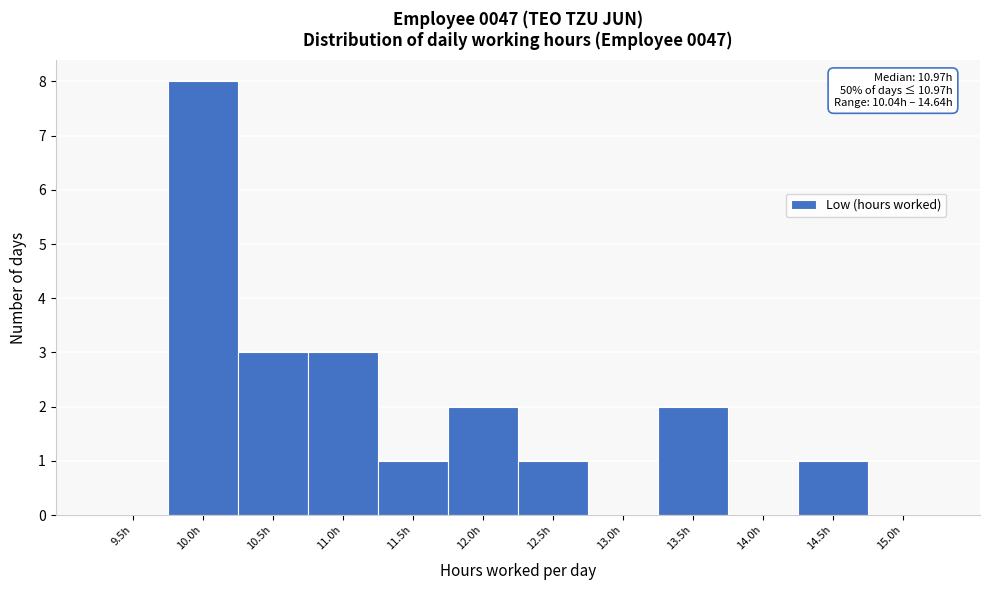

Reading left to right, what are all the values shown in this chart?

9.5h=0	10.0h=8	10.5h=3	11.0h=3	11.5h=1	12.0h=2	12.5h=1	13.0h=0	13.5h=2	14.0h=0	14.5h=1	15.0h=0